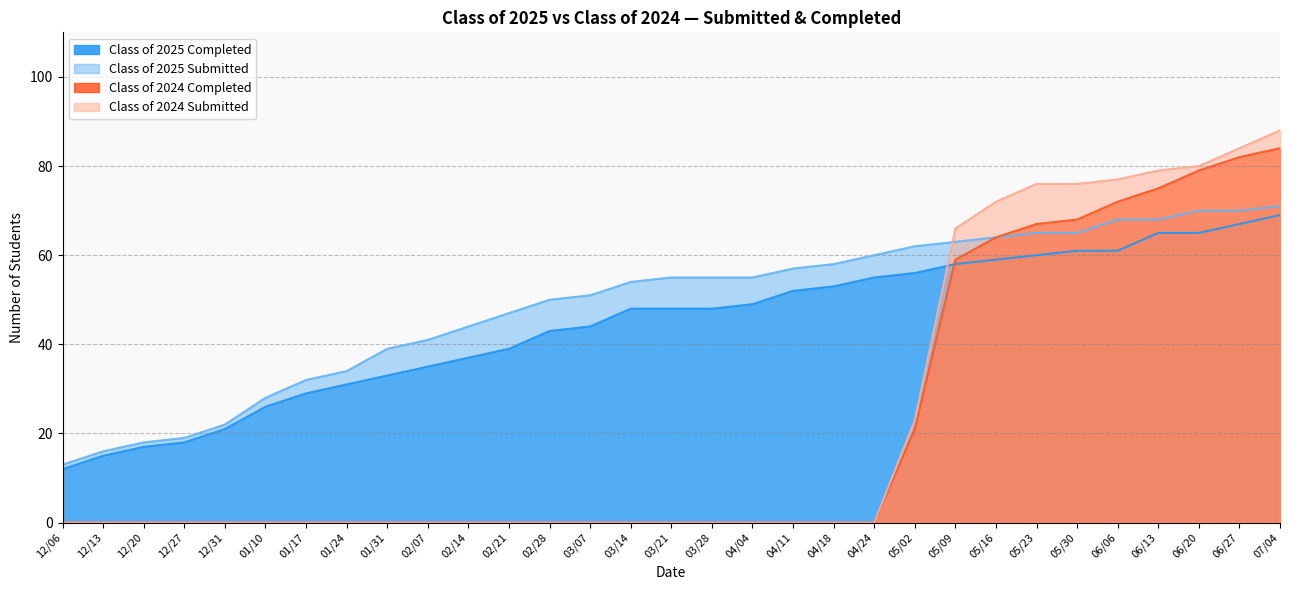

What is the sum of all Class of 2025 Submitted values?

1514